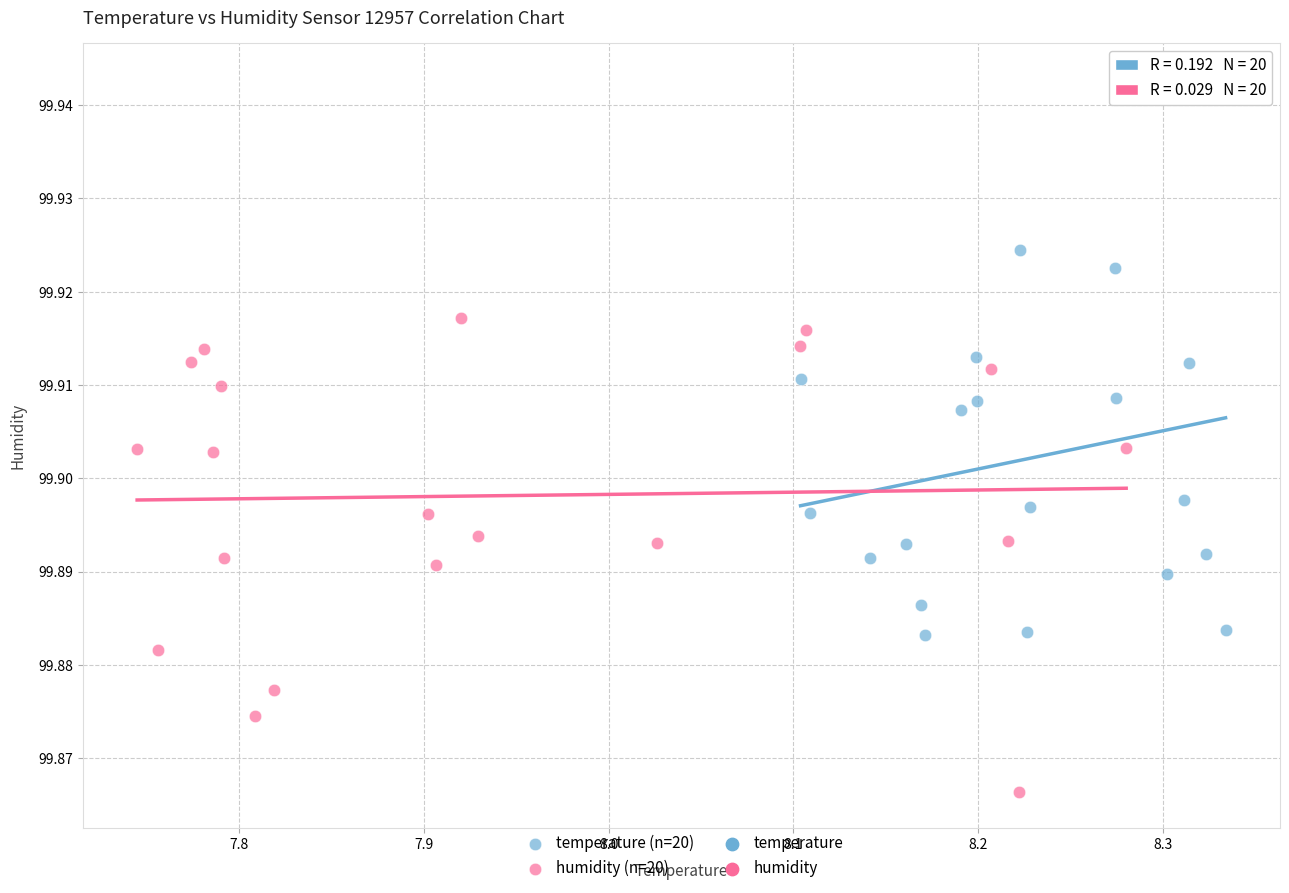

Which series contains the lowest Y value?

humidity (n=20)